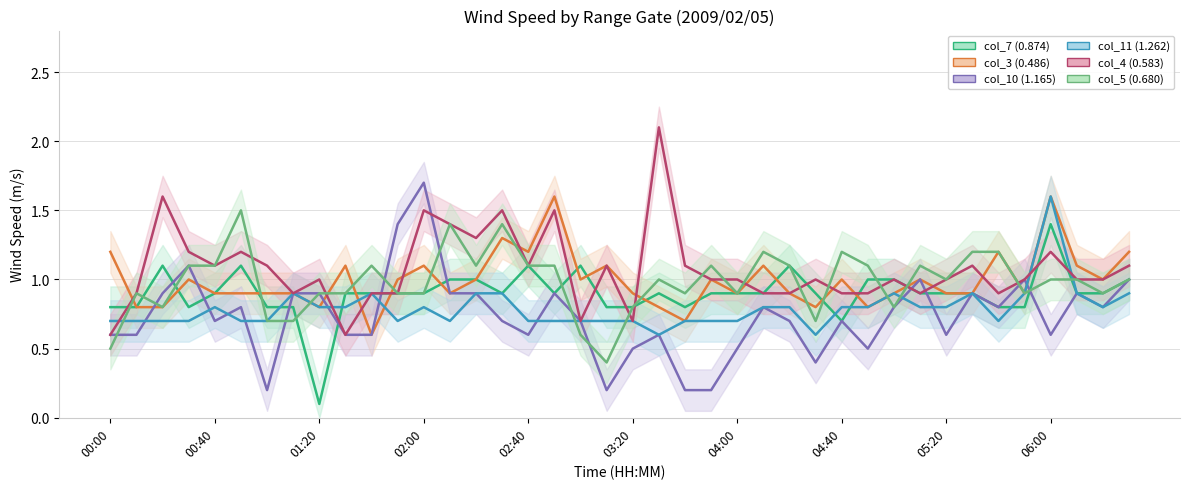

At which label does col_4 (0.583) reach its minimum?

00:00